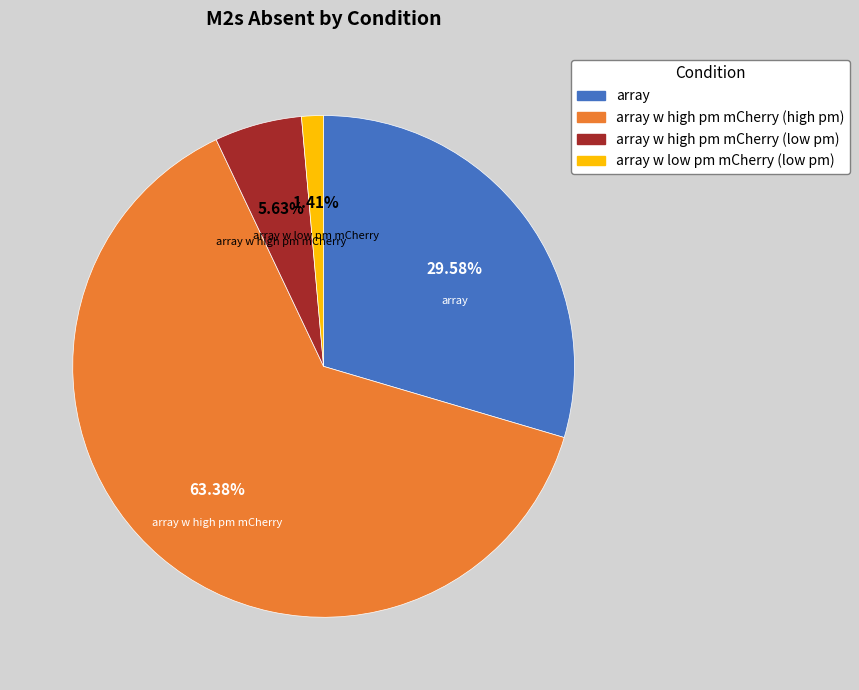

Is there a majority slice in this chart?

Yes